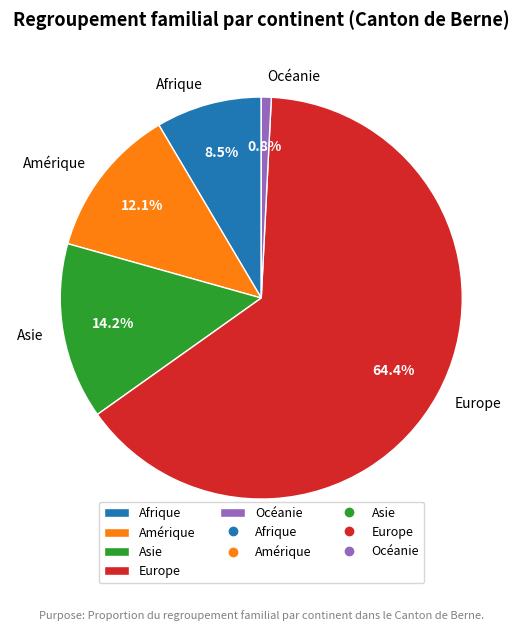

True or false: Afrique accounts for 14% of the total.

False